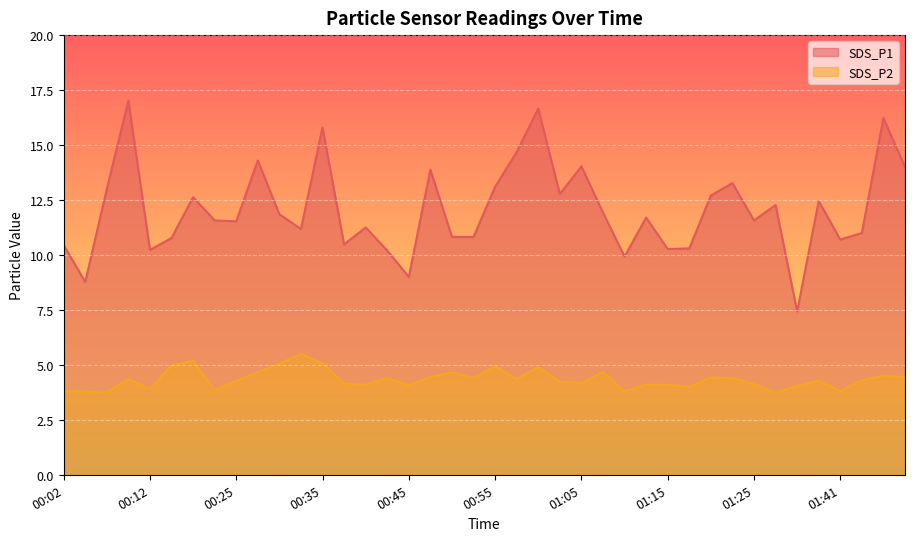

Reading right to left, list all the values displayed in this chart.

SDS_P1: 01:49=14.0	01:46=16.2	01:44=11.0	01:41=10.7	01:38=12.4	01:35=7.4	01:33=12.3	01:25=11.6	01:23=13.3	01:20=12.7	01:18=10.3	01:15=10.3	01:13=11.7	01:10=9.9	01:08=11.9	01:05=14.0	01:03=12.8	01:00=16.6	00:57=14.7	00:55=13.1	00:52=10.8	00:50=10.8	00:47=13.9	00:45=9.0	00:42=10.2	00:40=11.2	00:37=10.5	00:35=15.8	00:32=11.2	00:30=11.8	00:27=14.3	00:25=11.5	00:22=11.6	00:17=12.6	00:14=10.8	00:12=10.2	00:09=17.0	00:07=13.0	00:04=8.8	00:02=10.4
SDS_P2: 01:49=4.5	01:46=4.5	01:44=4.3	01:41=3.8	01:38=4.3	01:35=4.0	01:33=3.7	01:25=4.1	01:23=4.4	01:20=4.4	01:18=4.0	01:15=4.1	01:13=4.1	01:10=3.8	01:08=4.7	01:05=4.2	01:03=4.2	01:00=4.9	00:57=4.3	00:55=4.9	00:52=4.4	00:50=4.7	00:47=4.5	00:45=4.1	00:42=4.4	00:40=4.1	00:37=4.2	00:35=5.1	00:32=5.5	00:30=5.0	00:27=4.7	00:25=4.3	00:22=3.9	00:17=5.2	00:14=5.0	00:12=3.9	00:09=4.3	00:07=3.8	00:04=3.8	00:02=3.8